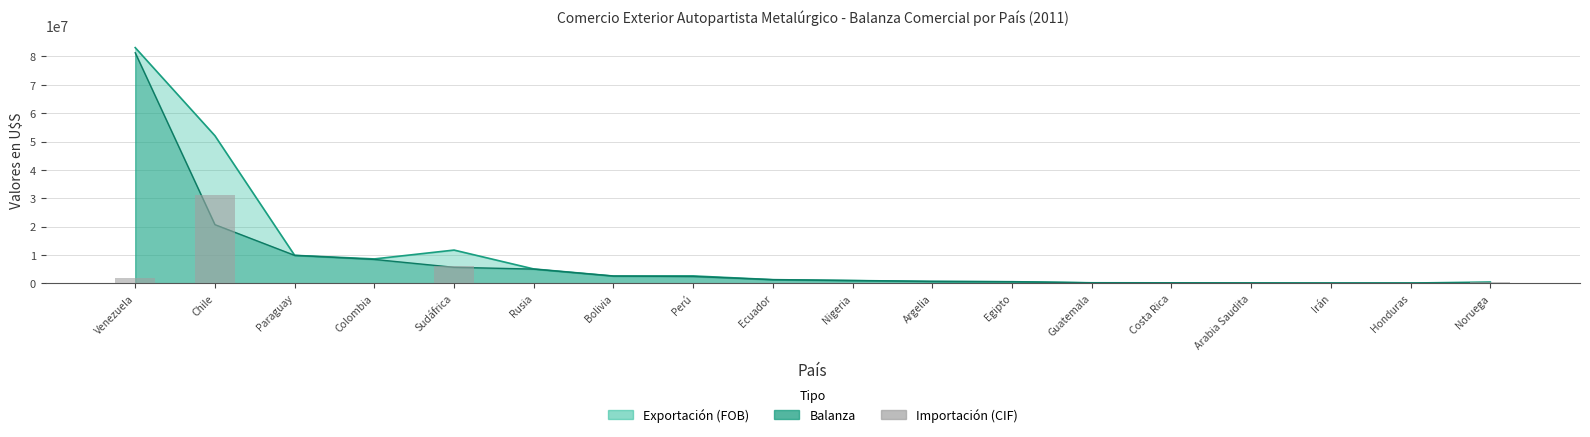

True or false: the data shows 42968.8 at Rusia.

True